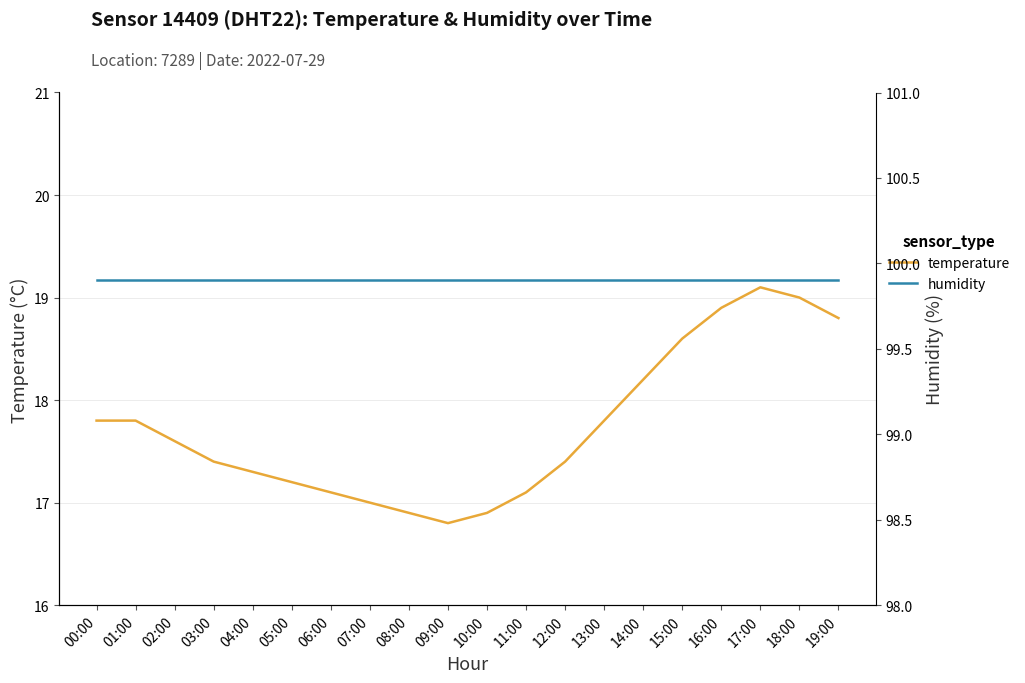

The value of temperature at 12:00 is 7.0. True or false?

False